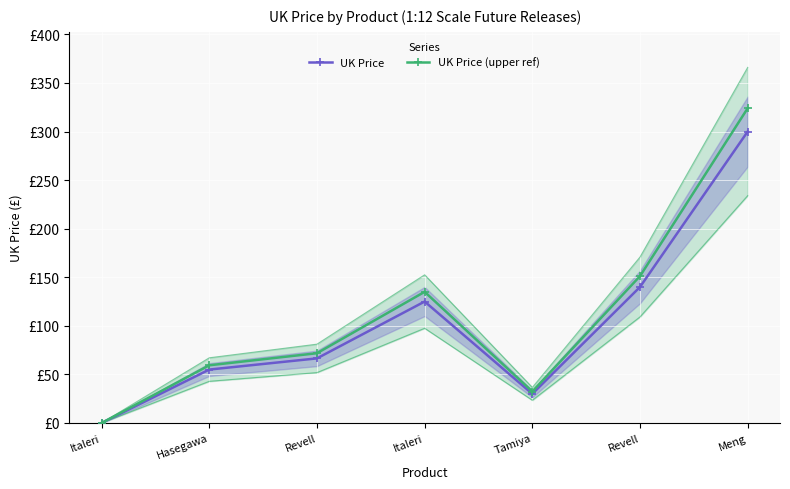

At which category does UK Price (upper ref) reach its first local valley?

Tamiya